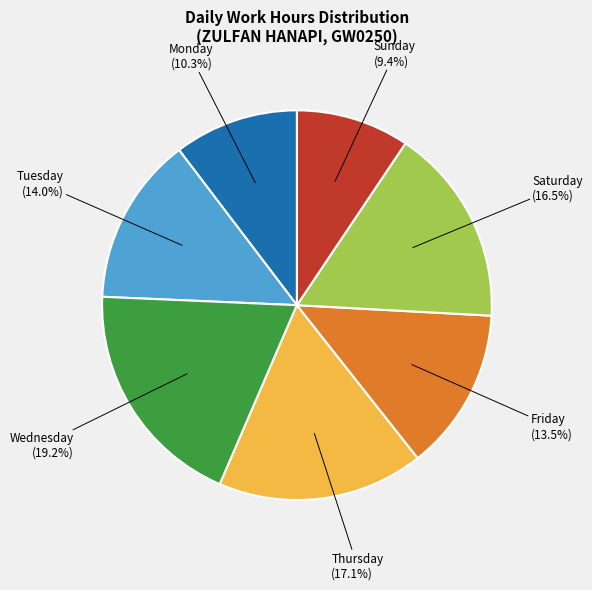

Does any single category account for the majority?

No